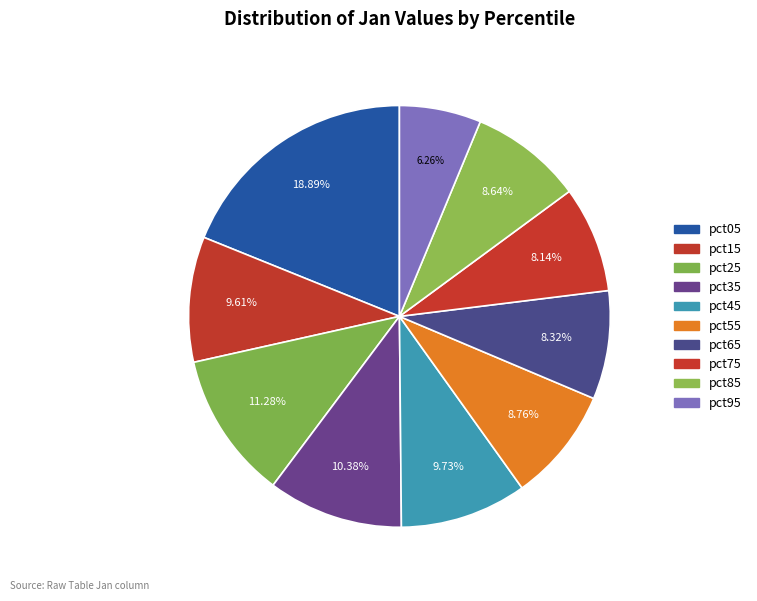

How many slices are in this pie chart?

10